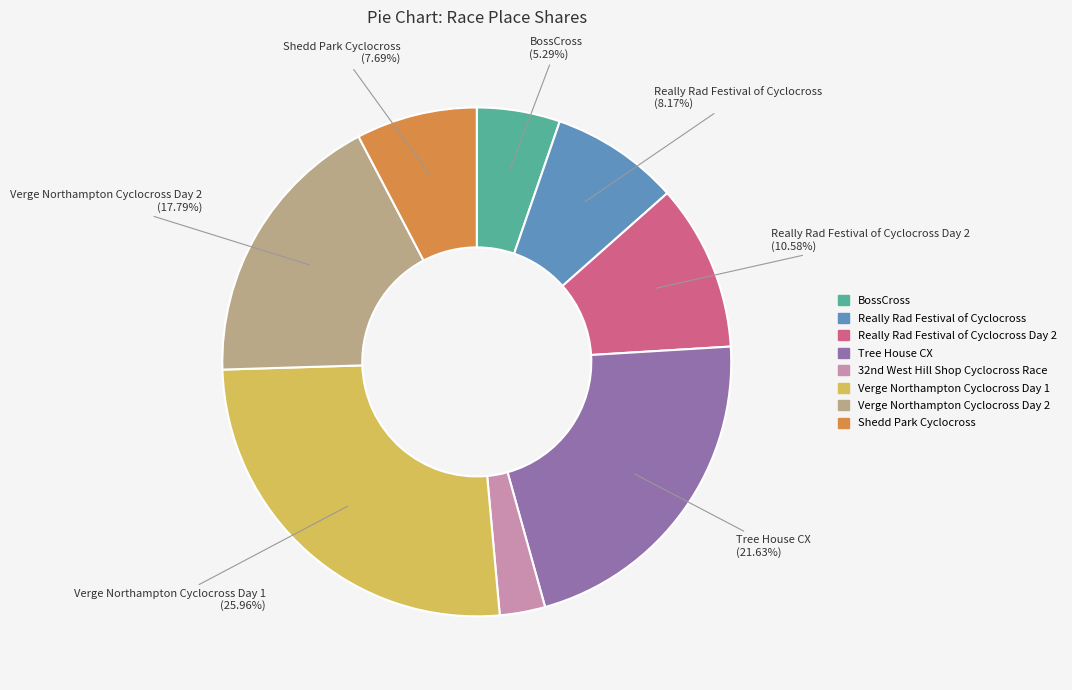

Is there a majority slice in this chart?

No